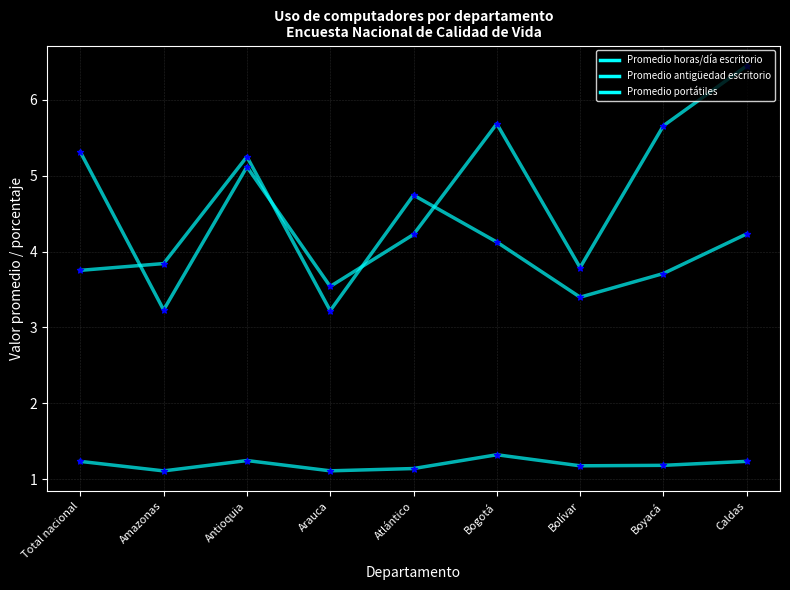

How many lines are shown in the chart?

3